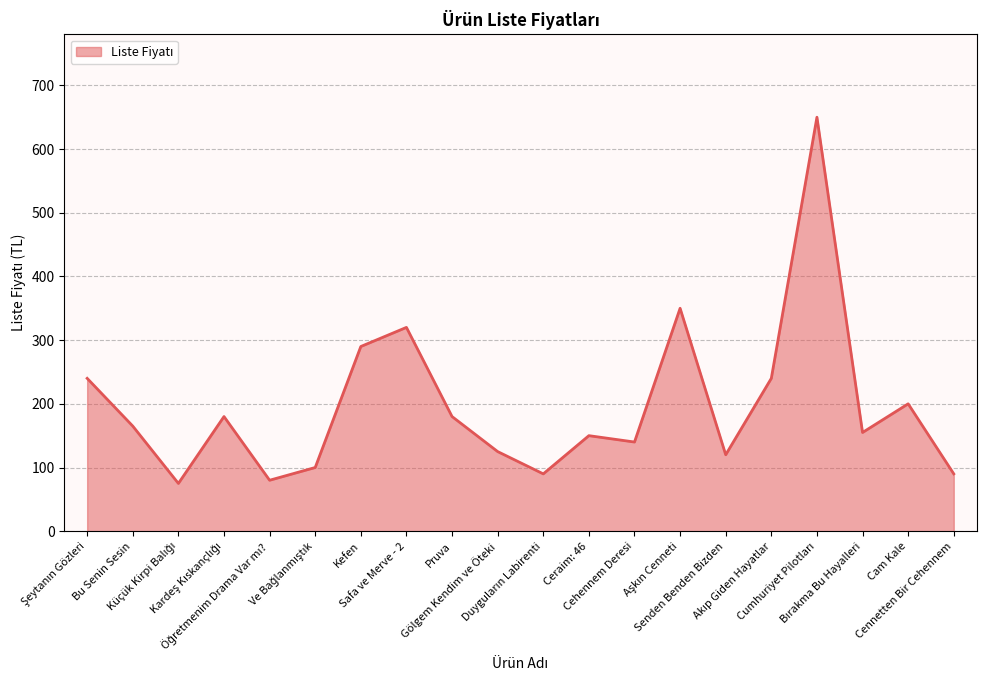

What is the maximum value shown in the chart?

650